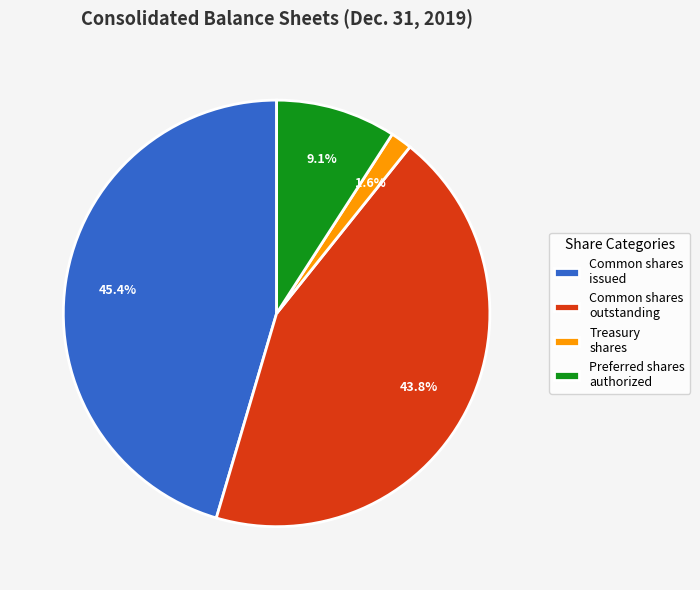

Rank the categories by value from lowest to highest.

Treasury shares, Preferred shares authorized, Common shares outstanding, Common shares issued